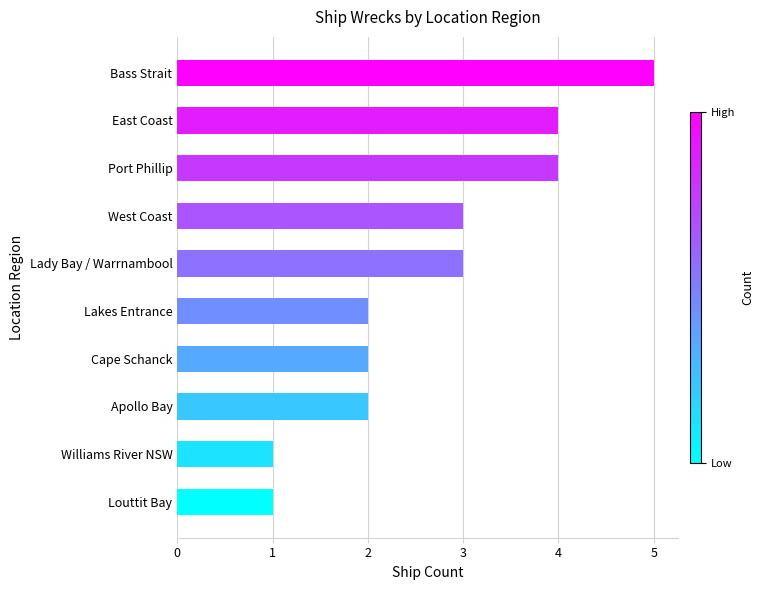

What position from the top is Port Phillip?

3